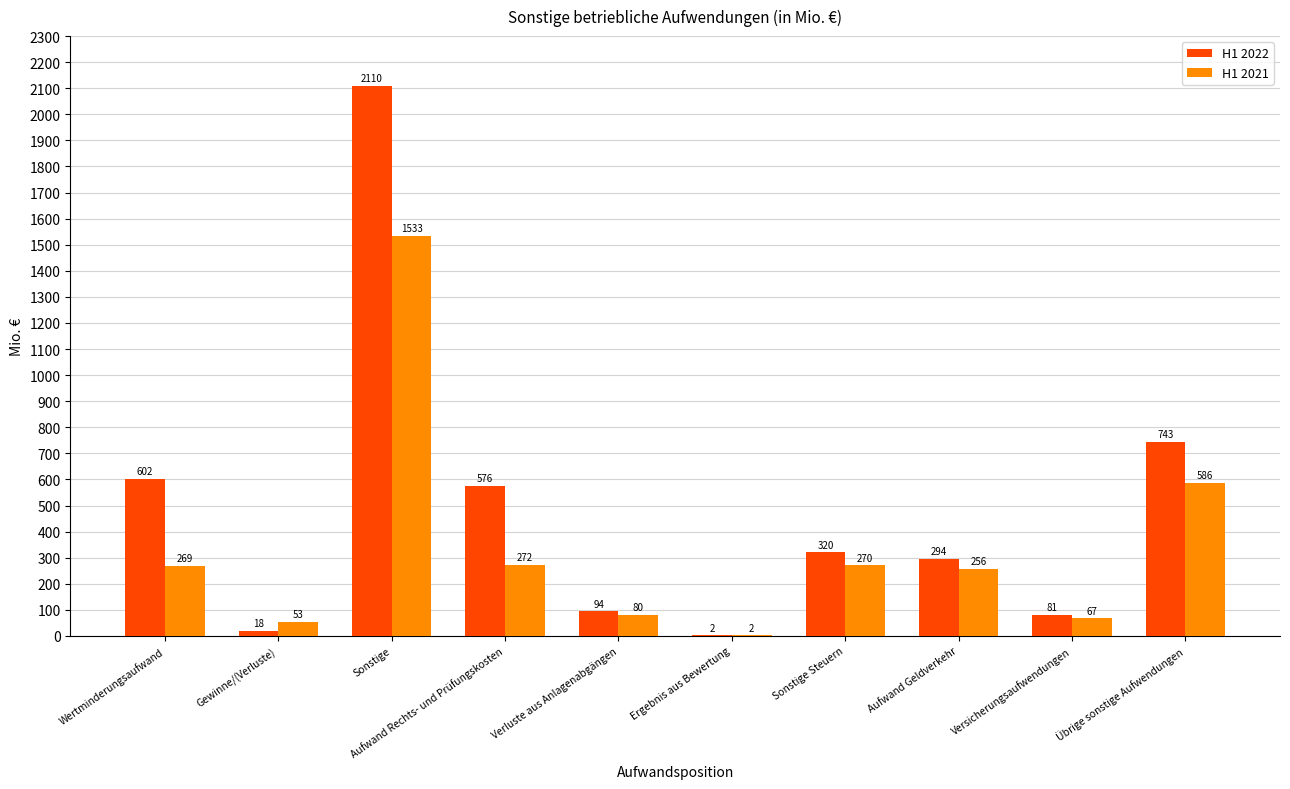

What is the maximum value for H1 2021?

1533